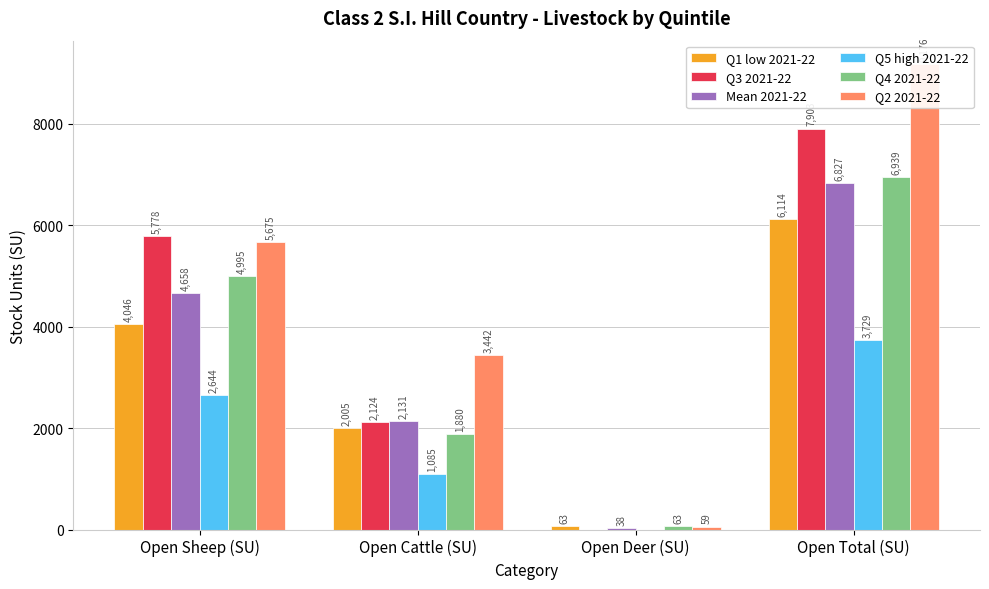

What is the label of the 4th bar from the left?

Open Total (SU)